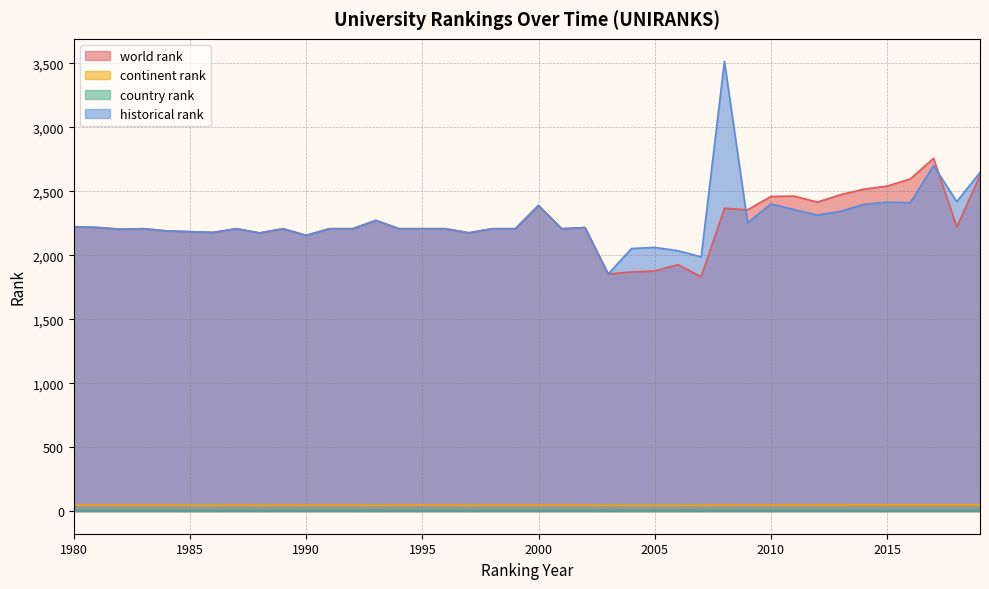

The value of world rank at 1999 is 2208. True or false?

True